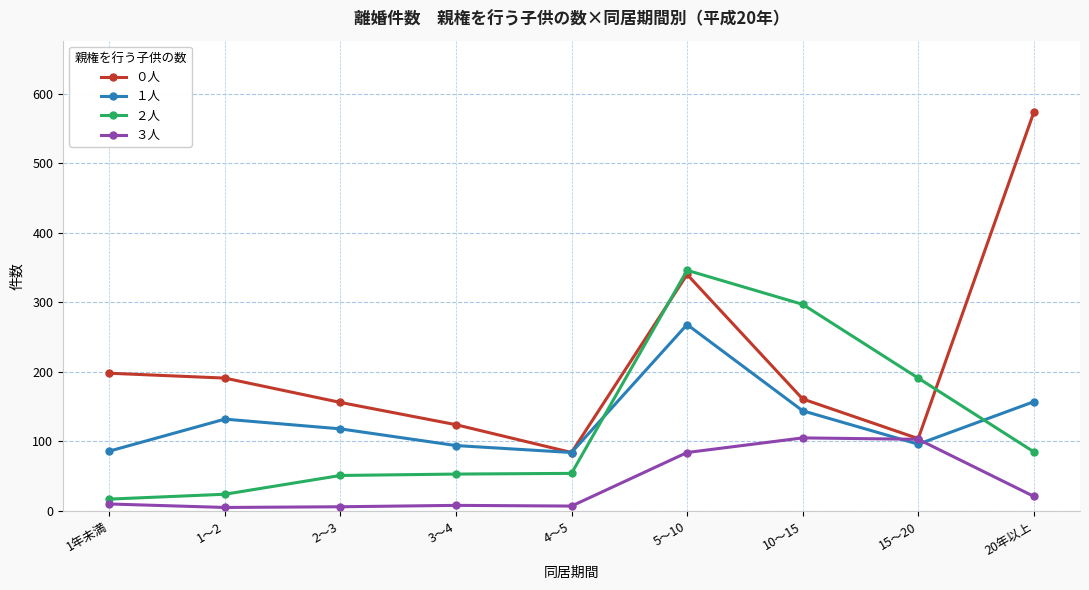

Is the value of ３人 at 5～10 greater than the value of ０人 at 5～10?

No